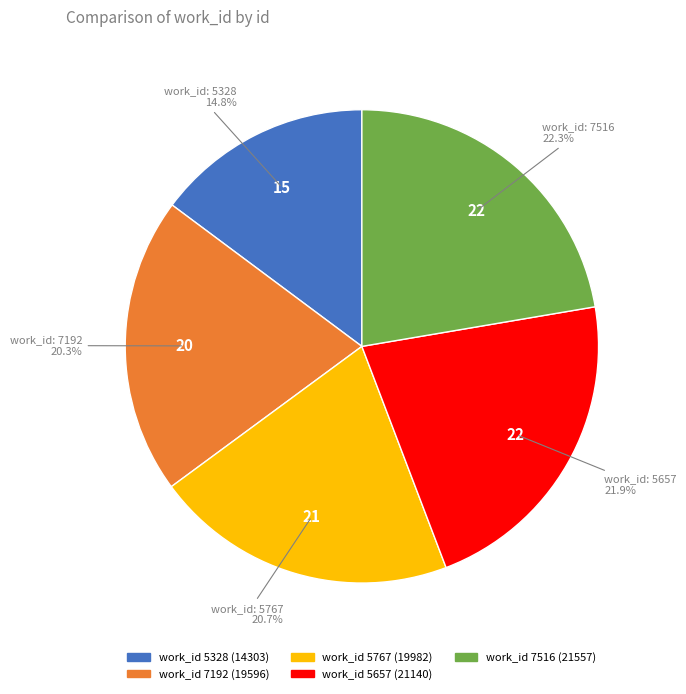

Does any single category account for the majority?

No